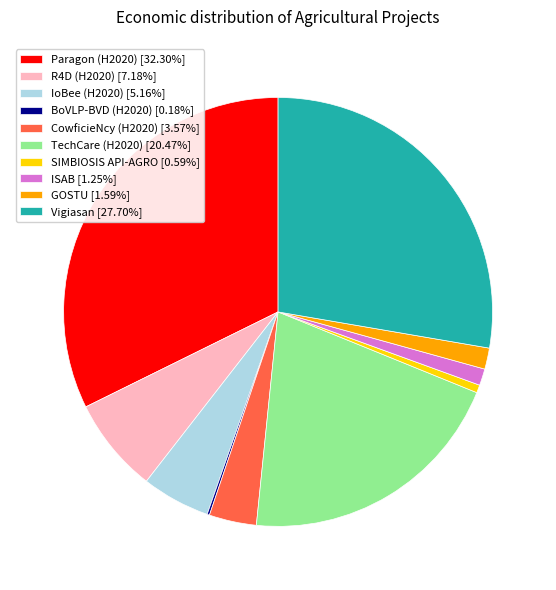

Approximately how many times larger is the value at TechCare (H2020) [20.47%] compared to IoBee (H2020) [5.16%]?

4.0